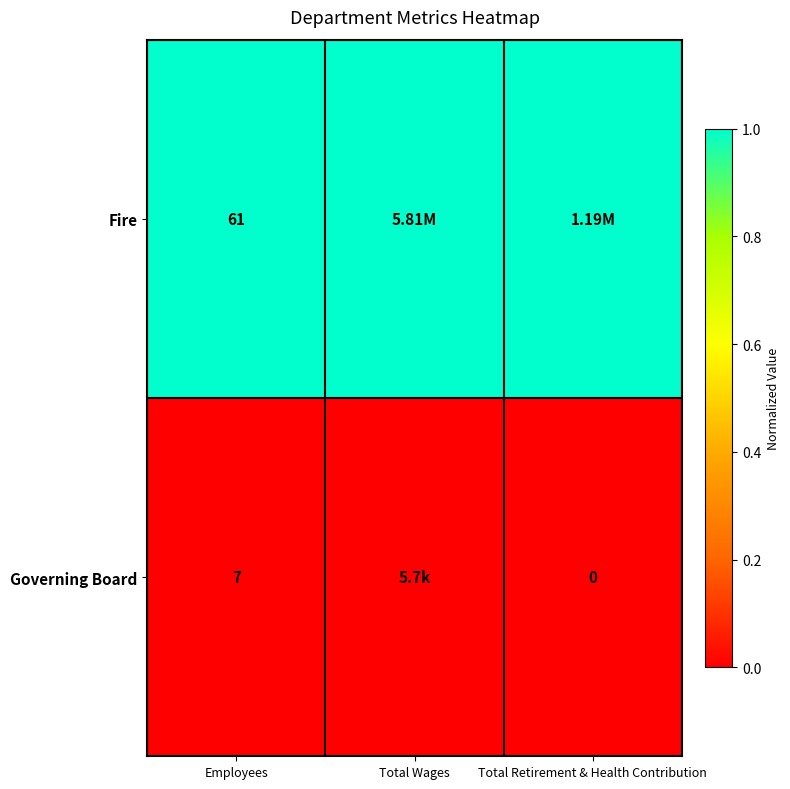

Is the value of Governing Board at Employees greater than the value of Fire at Employees?

No